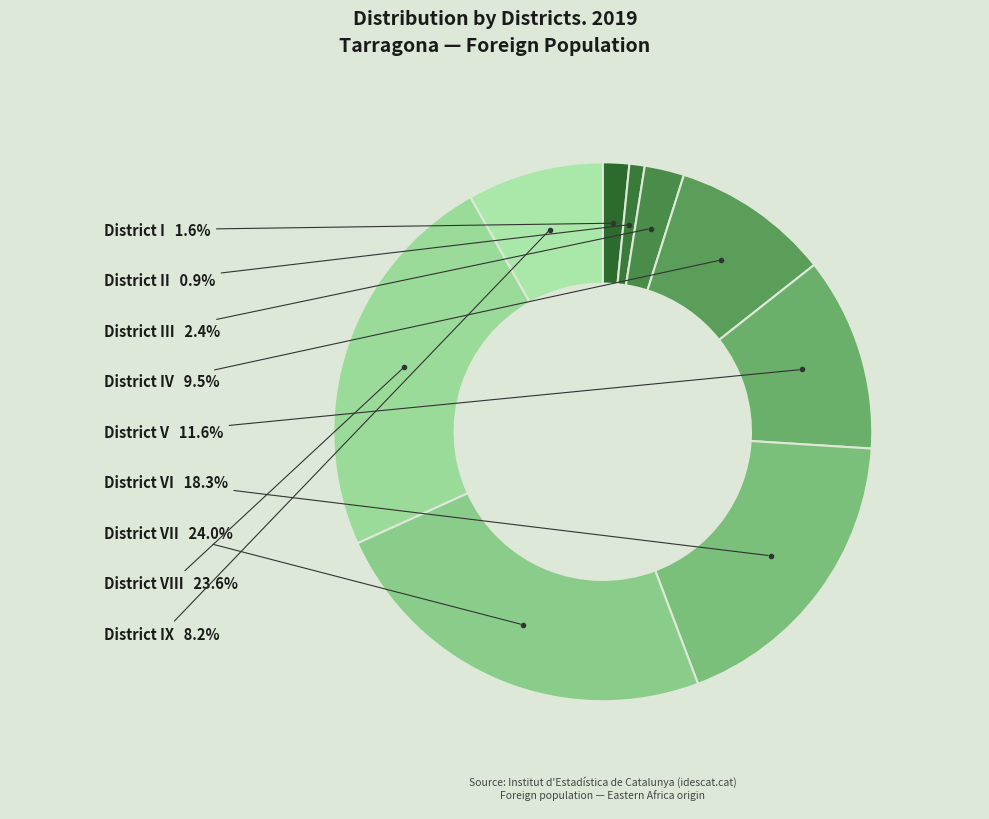

To the nearest percent, what is the difference between the largest and smallest slice percentages?

23%